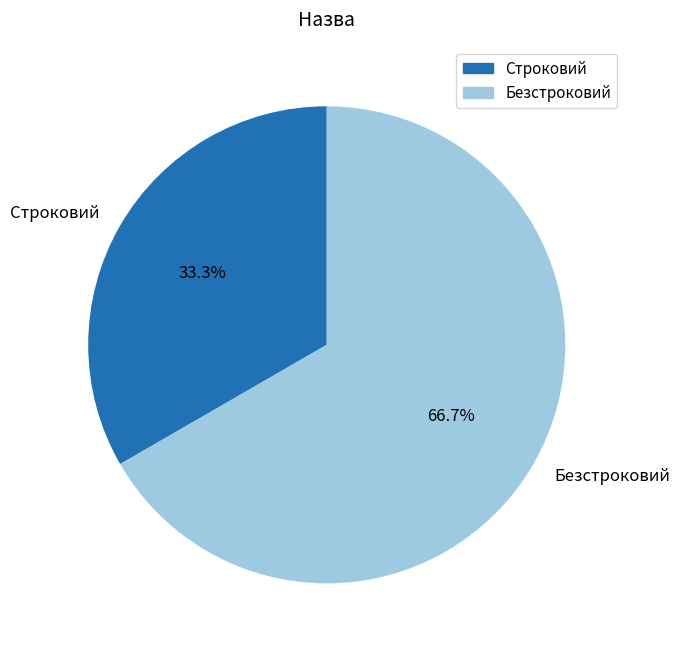

Is there a majority slice in this chart?

Yes